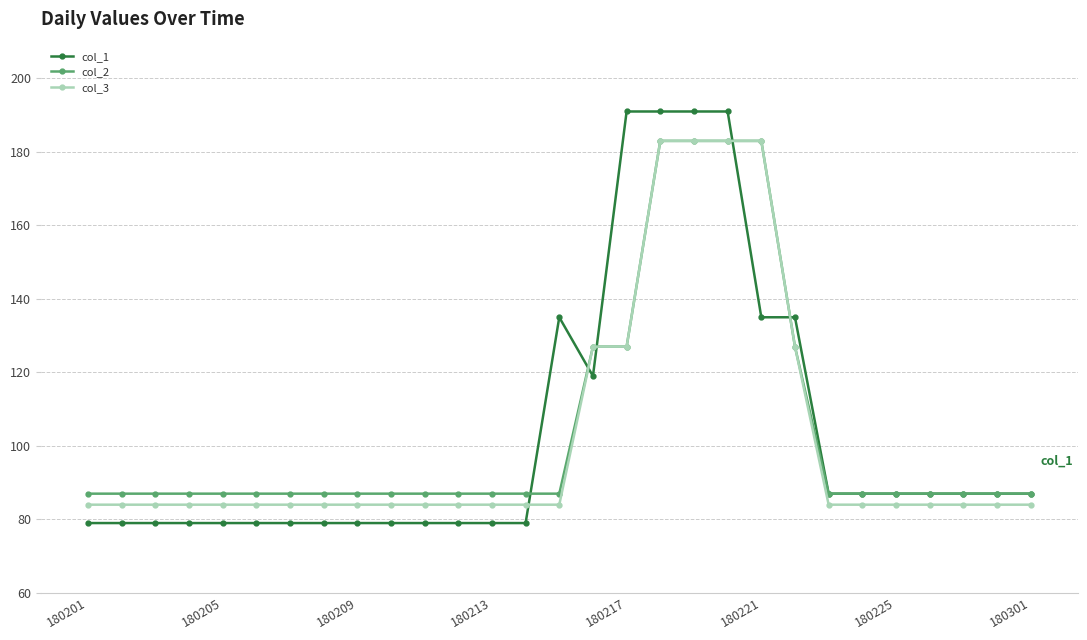

Reading right to left, list all the values displayed in this chart.

col_1: 87	87	87	87	87	87	87	135	135	191	191	191	191	119	135	79	79	79	79	79	79	79	79	79	79	79	79	79	79
col_2: 87	87	87	87	87	87	87	127	183	183	183	183	127	127	87	87	87	87	87	87	87	87	87	87	87	87	87	87	87
col_3: 84	84	84	84	84	84	84	127	183	183	183	183	127	127	84	84	84	84	84	84	84	84	84	84	84	84	84	84	84